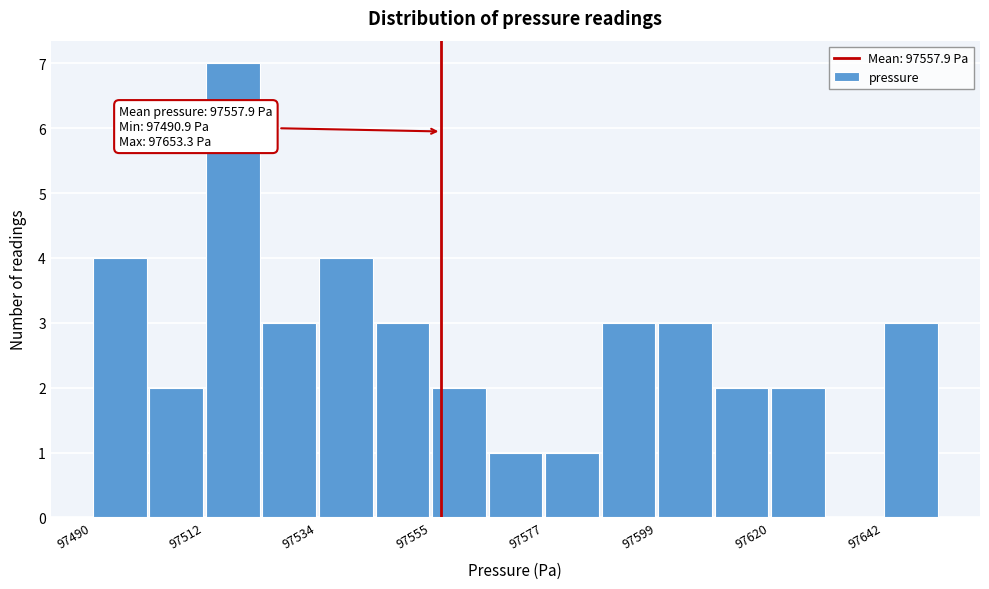

Around what value on the x-axis is the tallest bar? Give the approximate position of its centre, as read against the axis.

97520